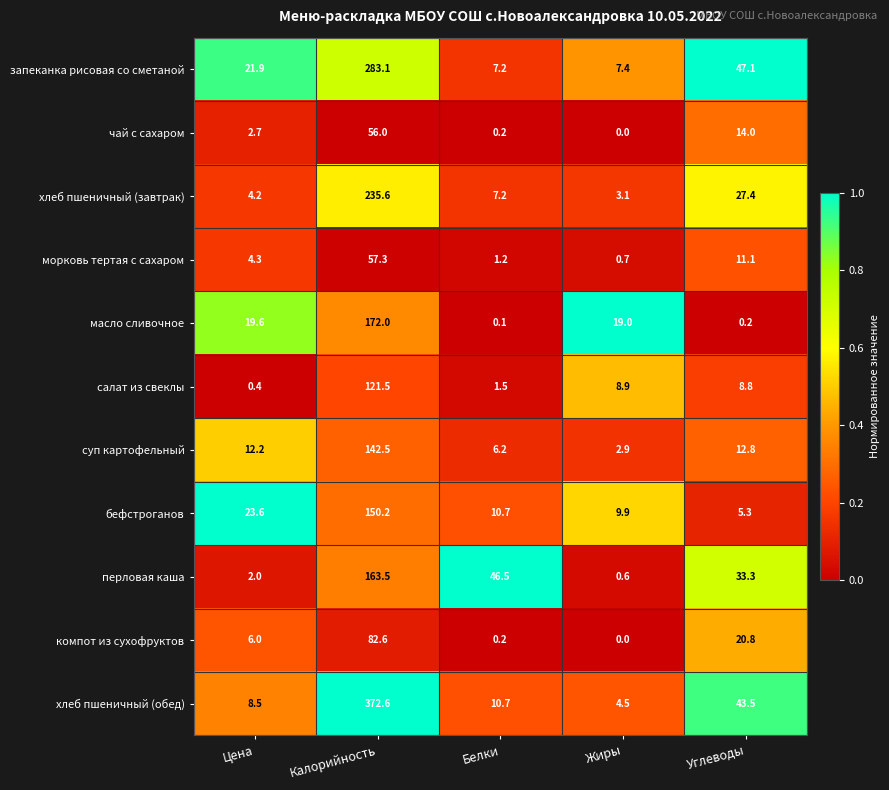

Which series has the largest total across all categories?

хлеб пшеничный (обед)